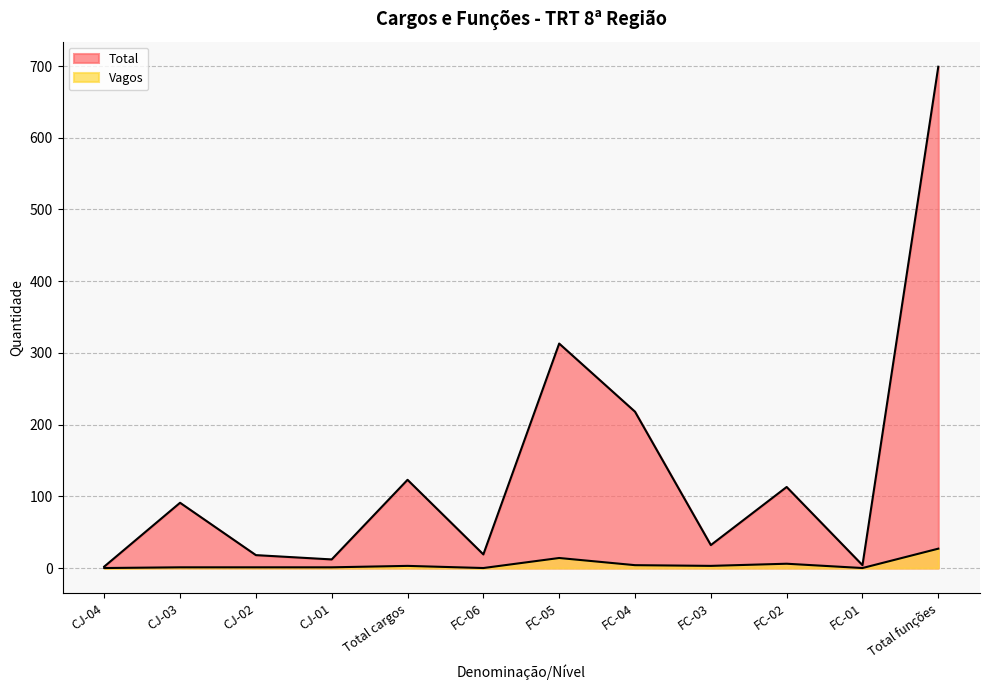

Where is the first local minimum for Vagos?

FC-06